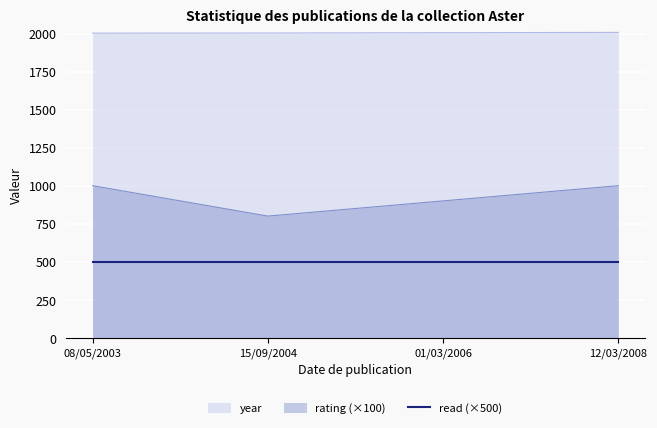

List the labels in order of year value, largest first.

12/03/2008, 01/03/2006, 15/09/2004, 08/05/2003